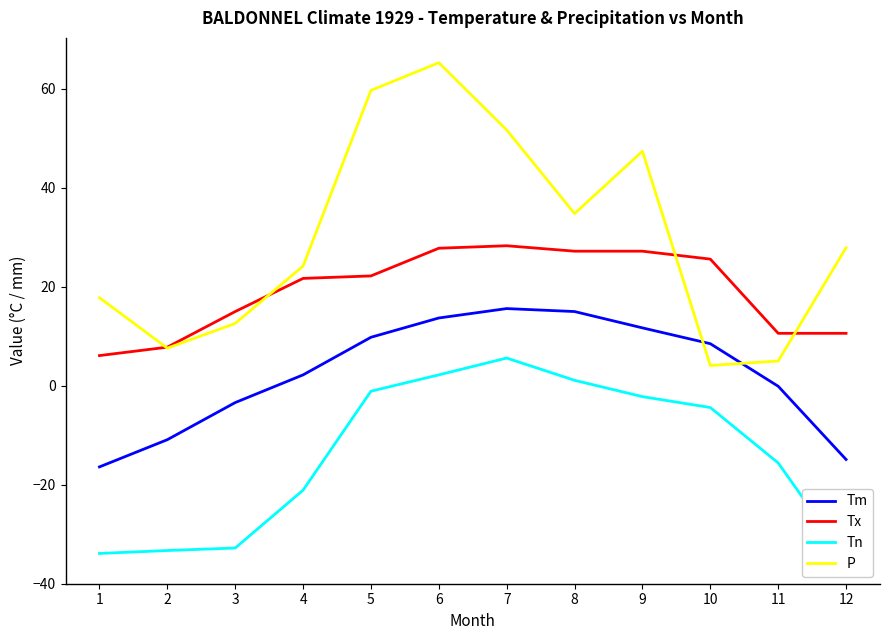

Which series has the widest spread of values?

P